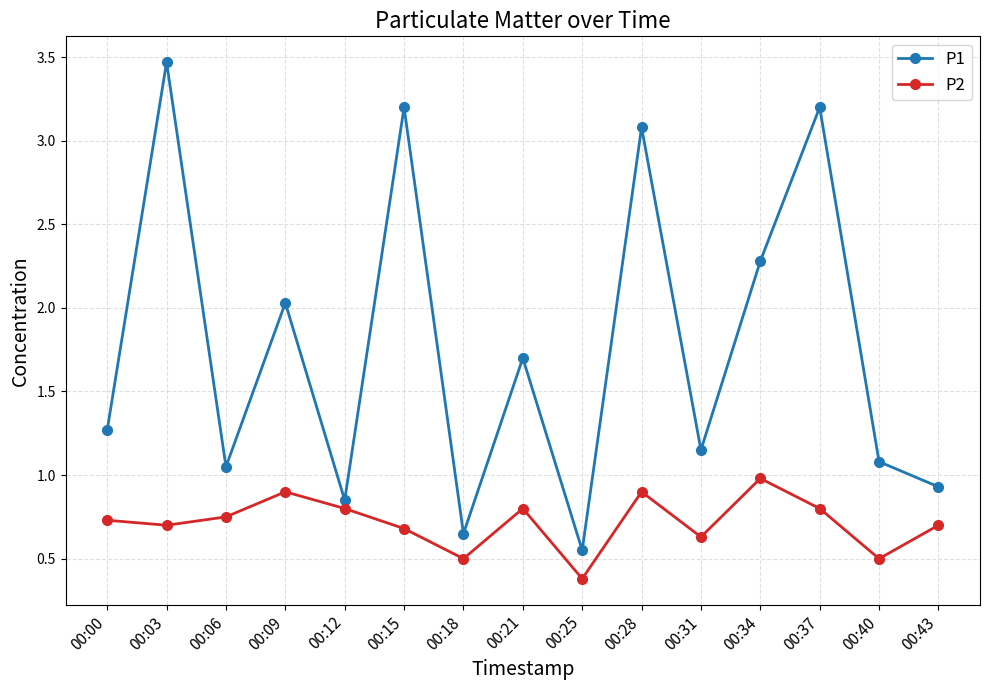

Where is the first local minimum for P1?

00:06